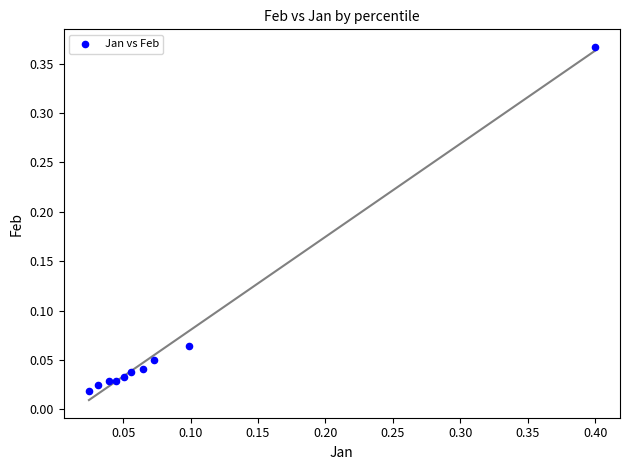

What is the range of Y values (max minus min)?

0.3